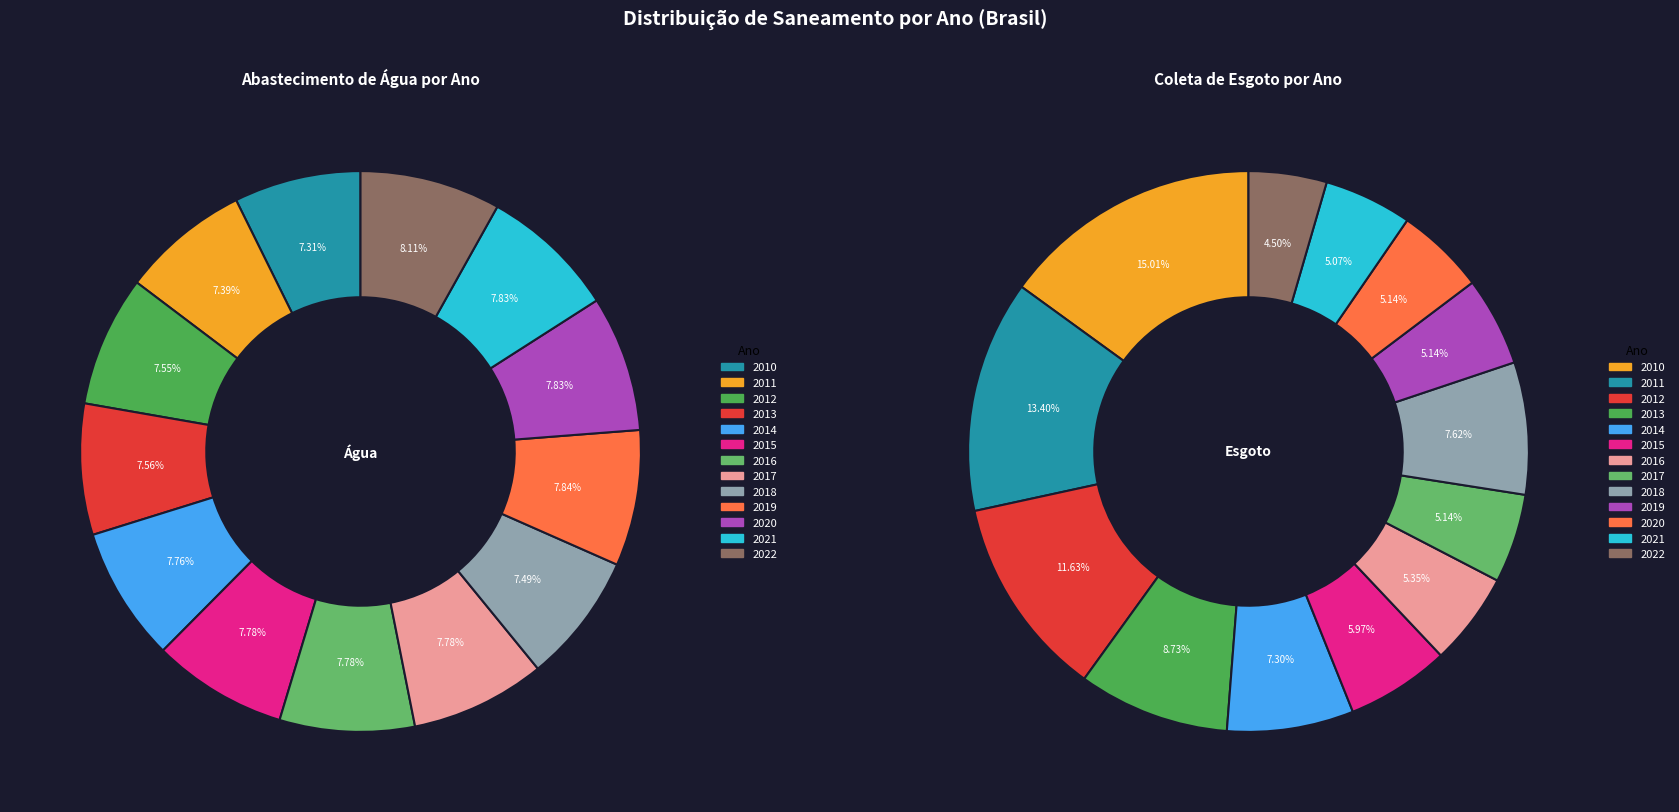

Count the number of slices in the pie.

13